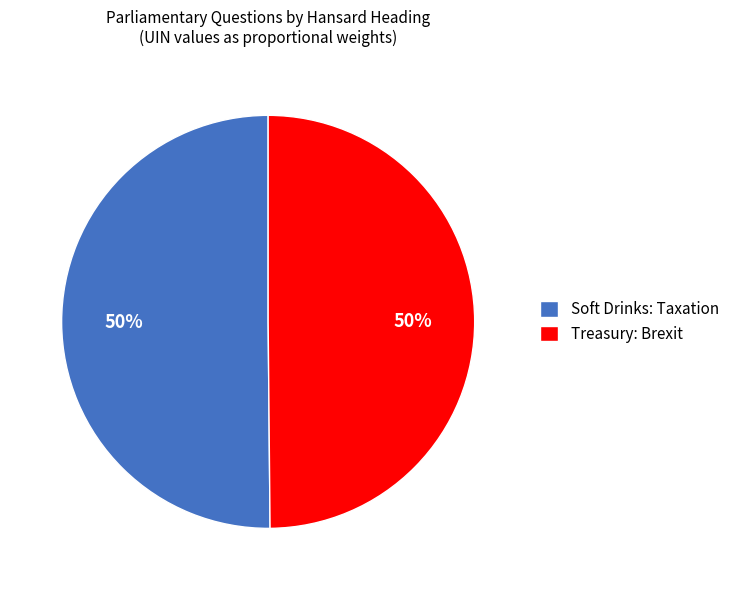

How many segments does this pie chart have?

2